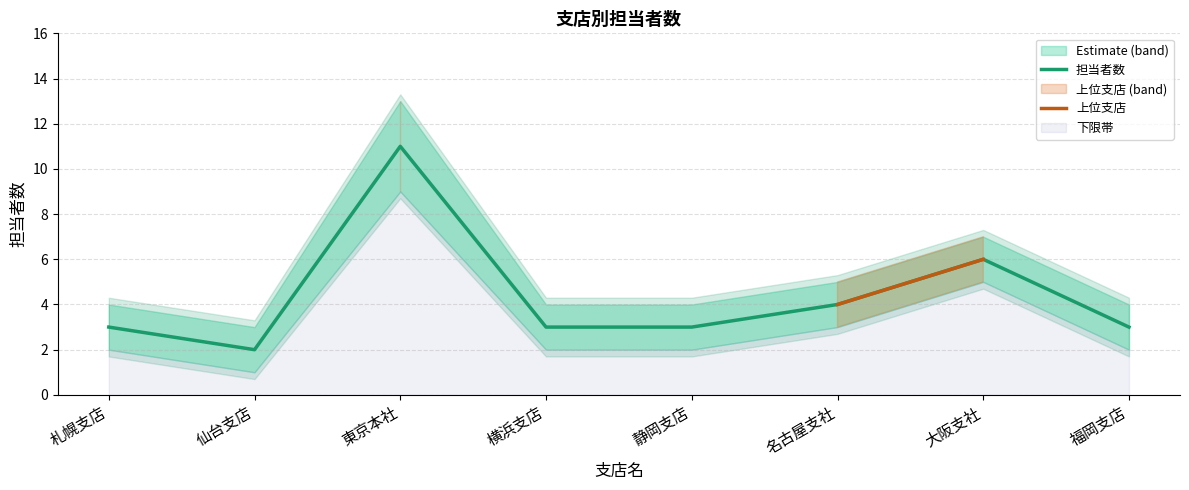

Where is 担当者数 nearest to the value 6?

大阪支社